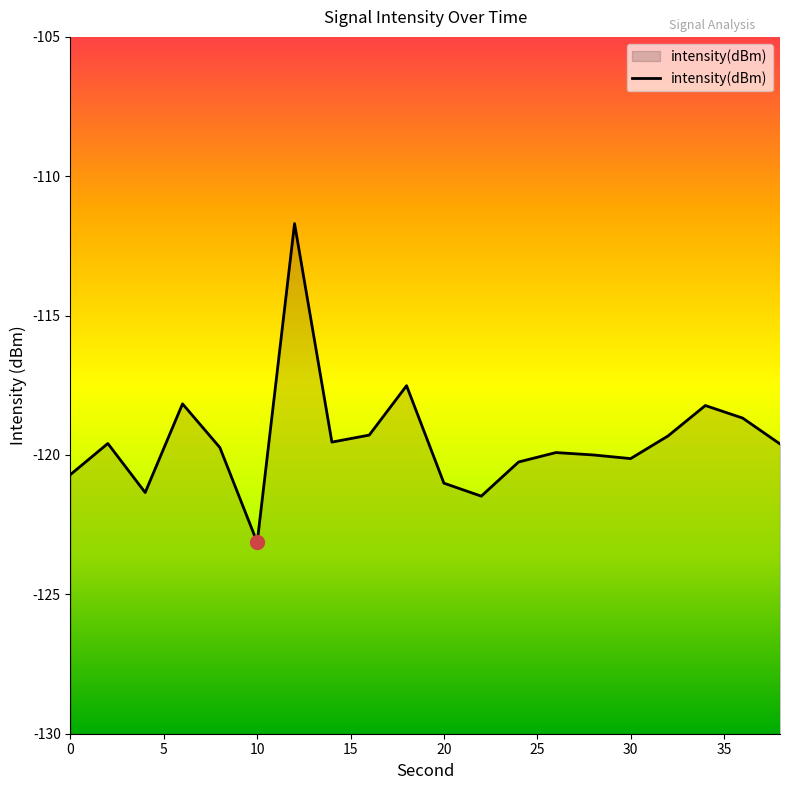

True or false: the data shows -51.8 at 2.

False